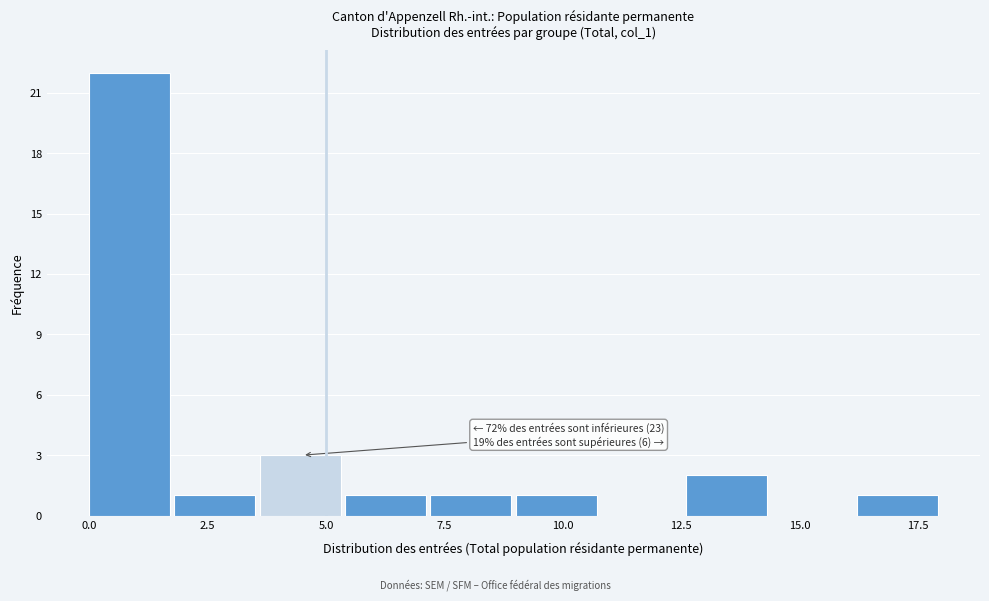

Read against the x-axis, roughly where is the centre of the tallest bar?

1.0